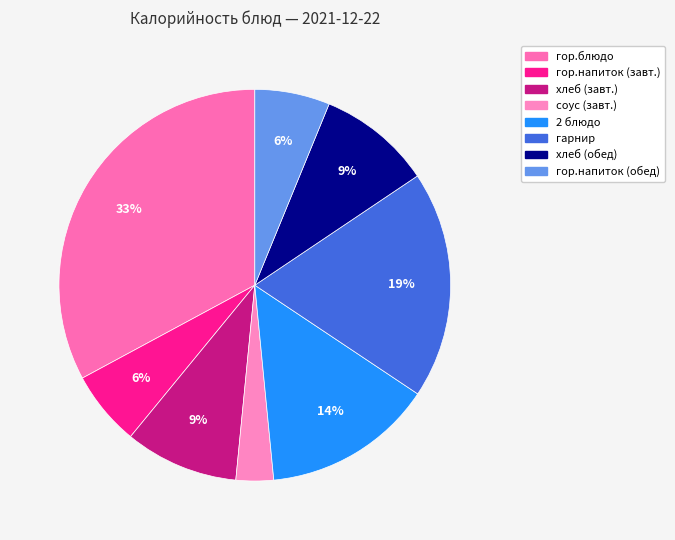

Count the number of slices in the pie.

8